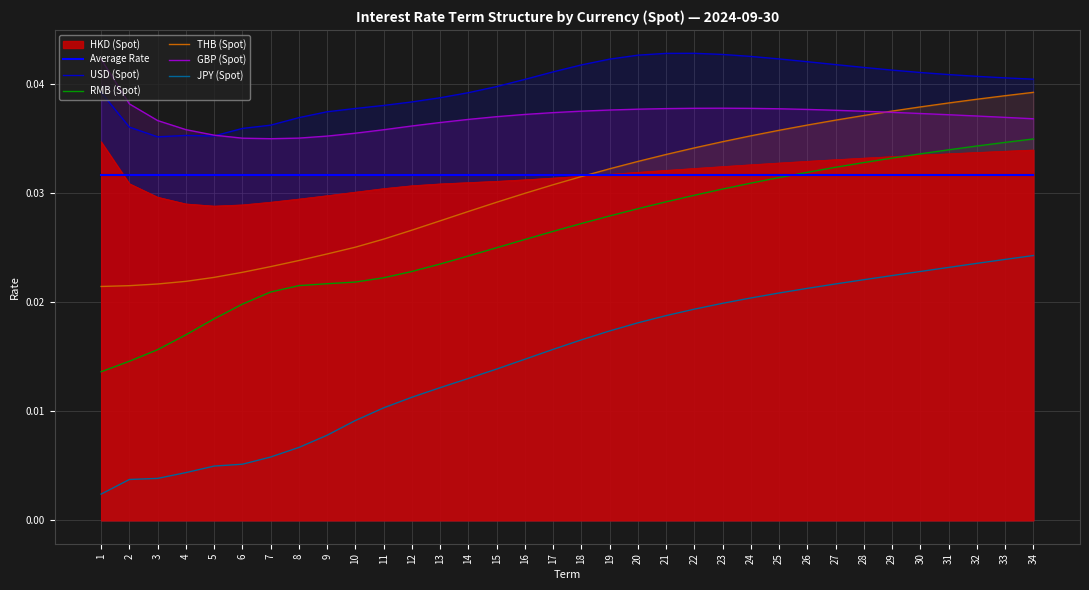

Which series has the widest spread of values?

JPY (Spot)